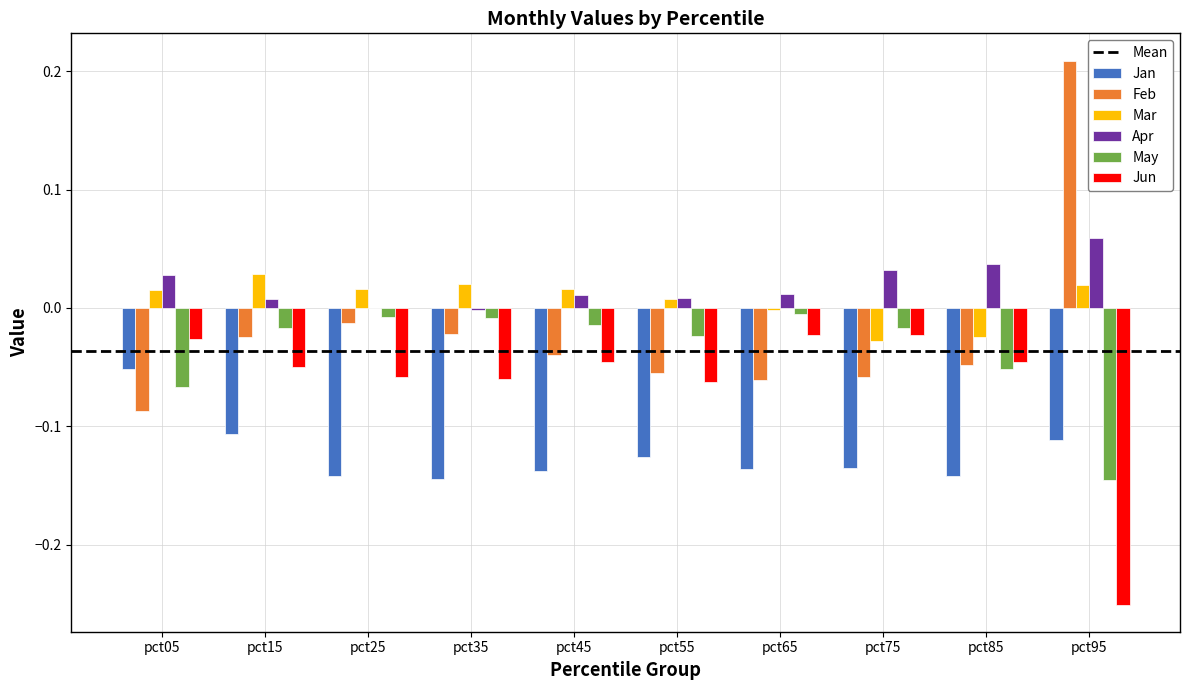

What is the sum of all Jan values?

-1.2